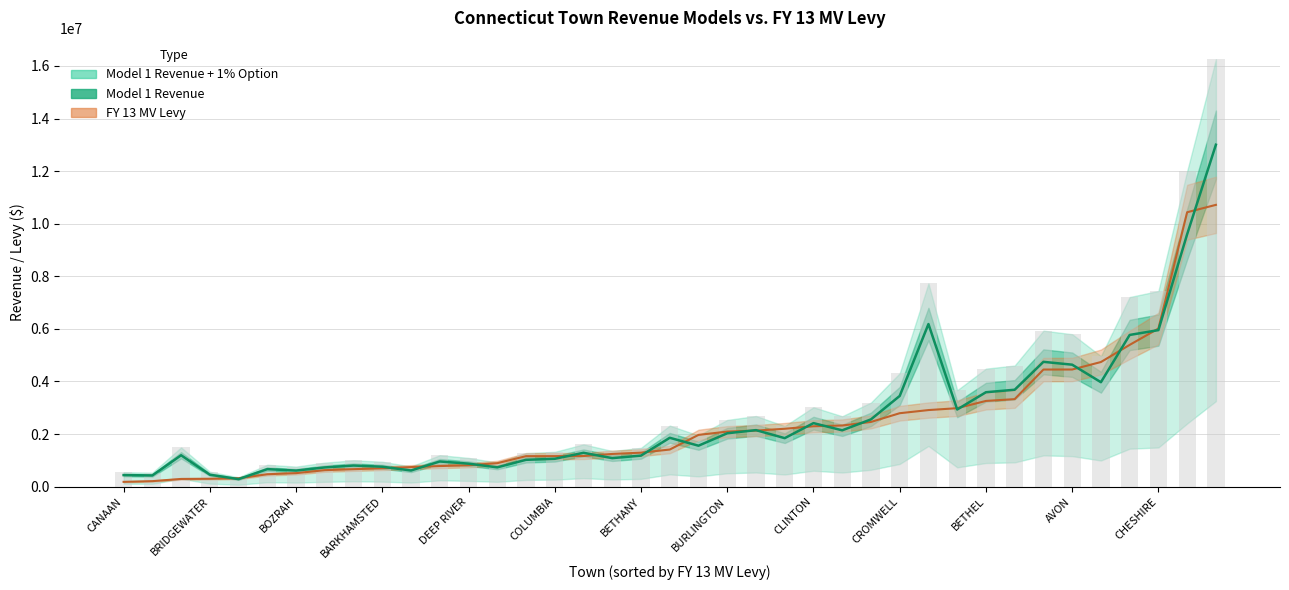

List the labels in order of Model 1 Revenue + 1% Option value, smallest first.

COLEBROOK, CORNWALL, CANAAN, BRIDGEWATER, BOZRAH, ANDOVER, CHAPLIN, CHESTER, ASHFORD, BARKHAMSTED, BETHLEHEM, DEEP RIVER, CANTERBURY, BOLTON, COLUMBIA, BEACON FALLS, BETHANY, EASTFORD, BROOKLYN, DURHAM, DERBY, EAST GRANBY, BURLINGTON, COVENTRY, CANTON, CLINTON, ANSONIA, COLCHESTER, CROMWELL, BETHEL, BROOKFIELD, BLOOMFIELD, AVON, BERLIN, BRANFORD, CHESHIRE, DARIEN, BRISTOL, DANBURY